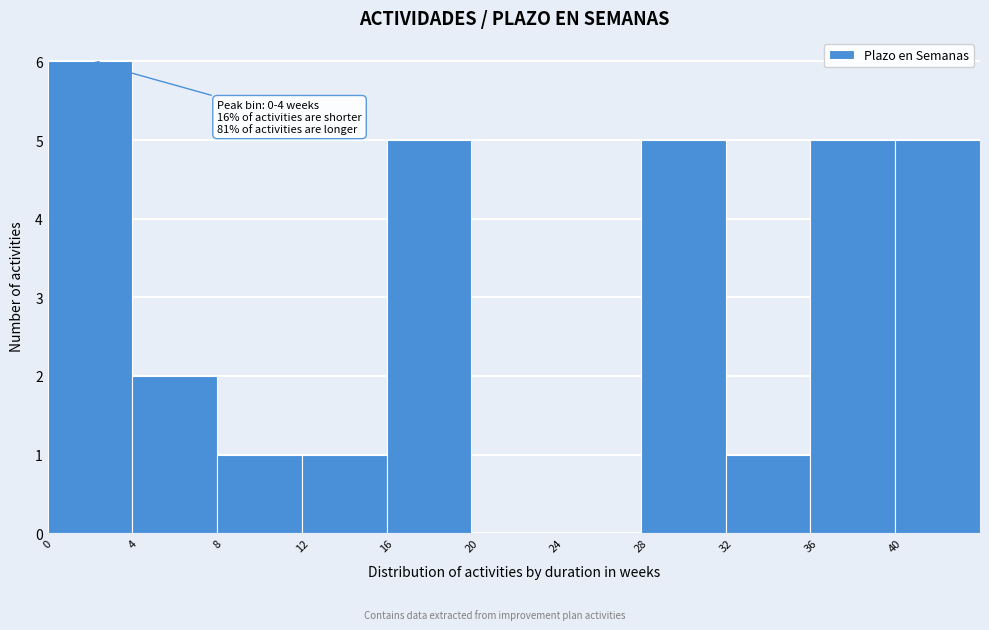

Over which range of the x-axis is the bar tallest?

0 to 4